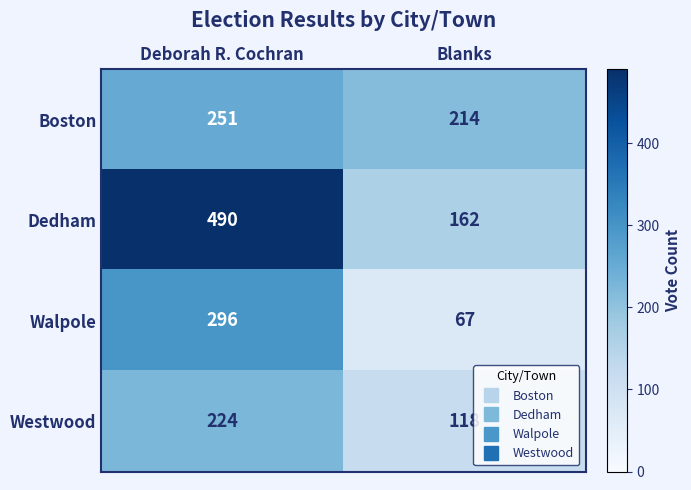

How many distinct data groups are displayed?

4